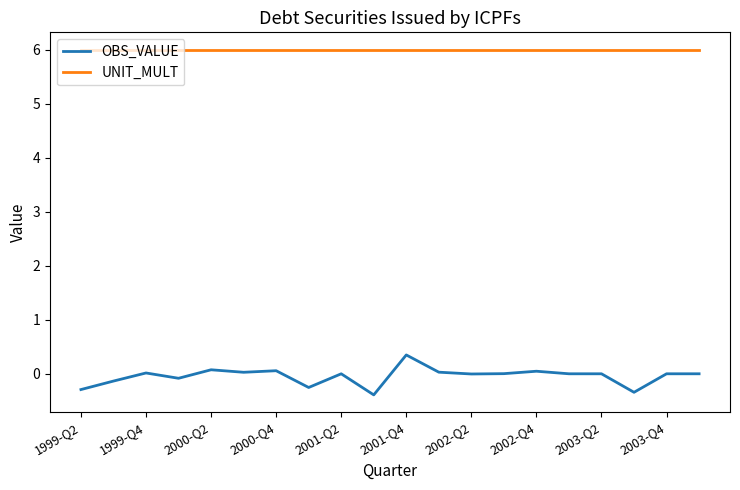

Rank the series by their maximum value, from highest to lowest.

UNIT_MULT, OBS_VALUE